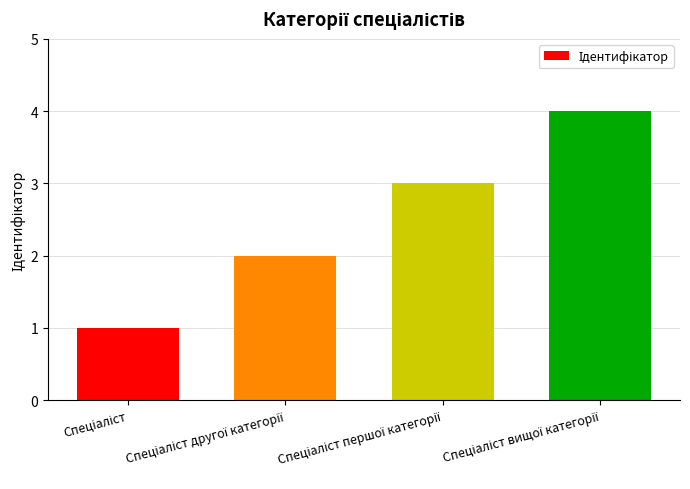

What is the maximum value shown in the chart?

4